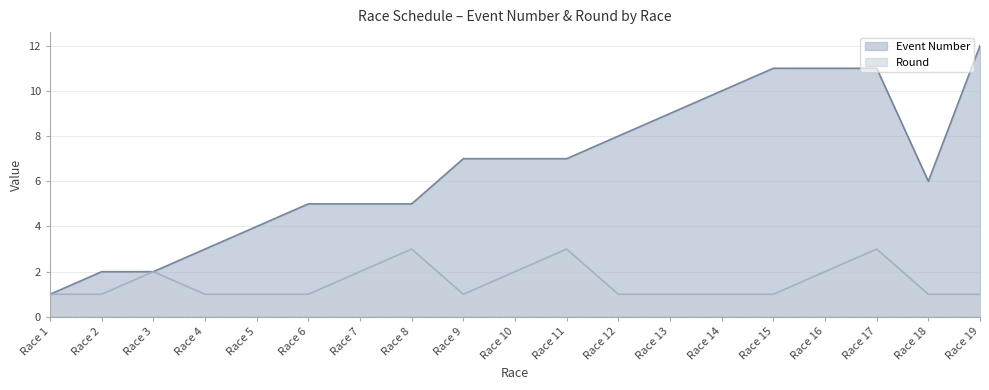

Reading left to right, extract all data points from this chart.

Event Number: 1	2	2	3	4	5	5	5	7	7	7	8	9	10	11	11	11	6	12
Round: 1	1	2	1	1	1	2	3	1	2	3	1	1	1	1	2	3	1	1